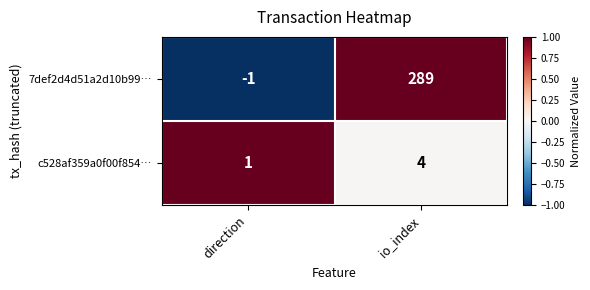

Is it true that 7def2d4d51a2d10b99… equals -1 at direction?

True